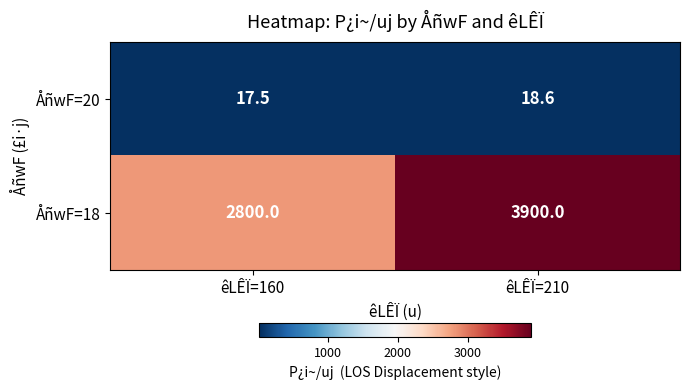

Which series has the largest range (max minus min)?

ÅñwF=18